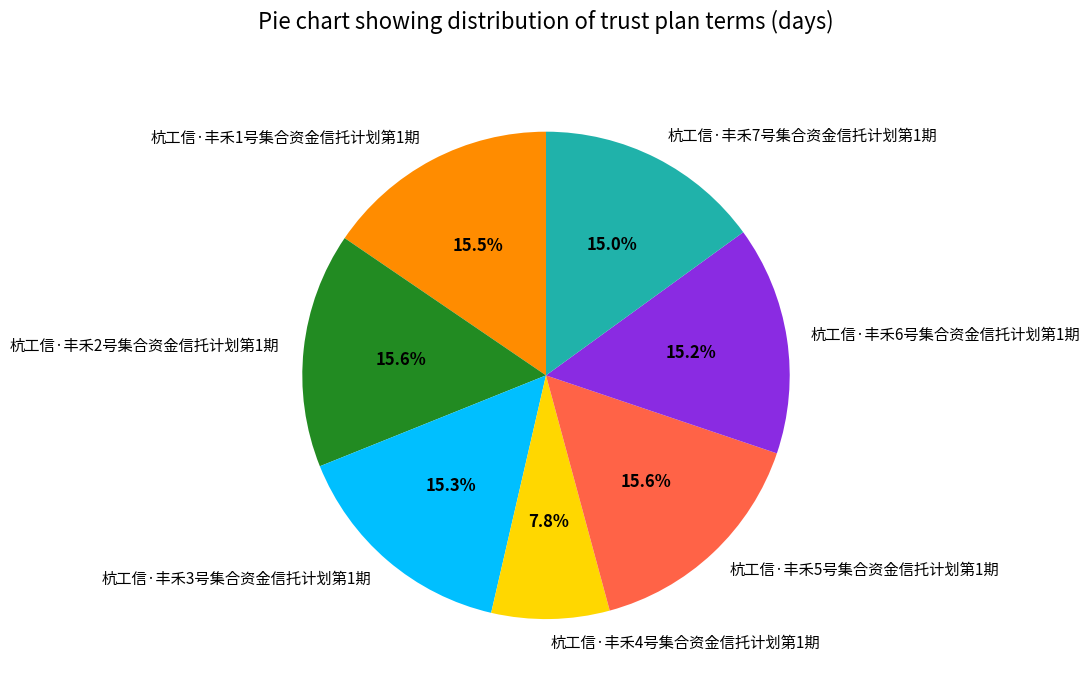

Count the number of slices in the pie.

7